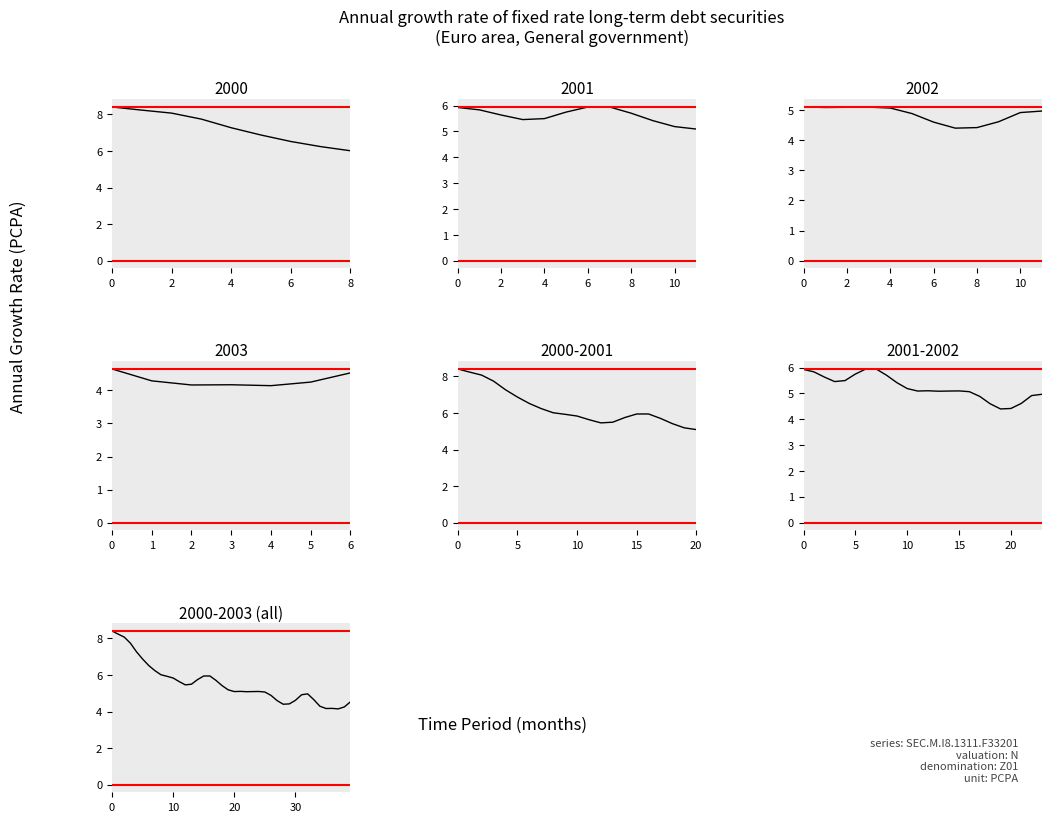

Count the number of data series in this chart.

1